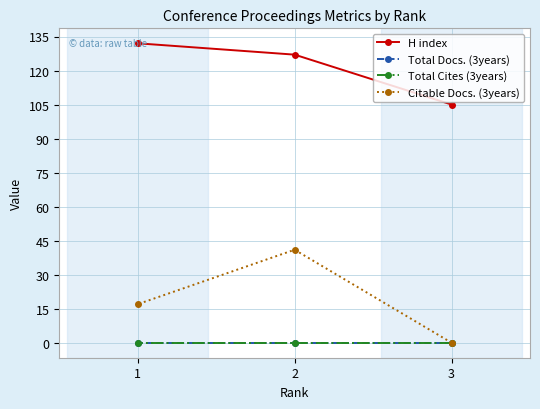

What is the value of the H index point at the 2nd from the left?

127